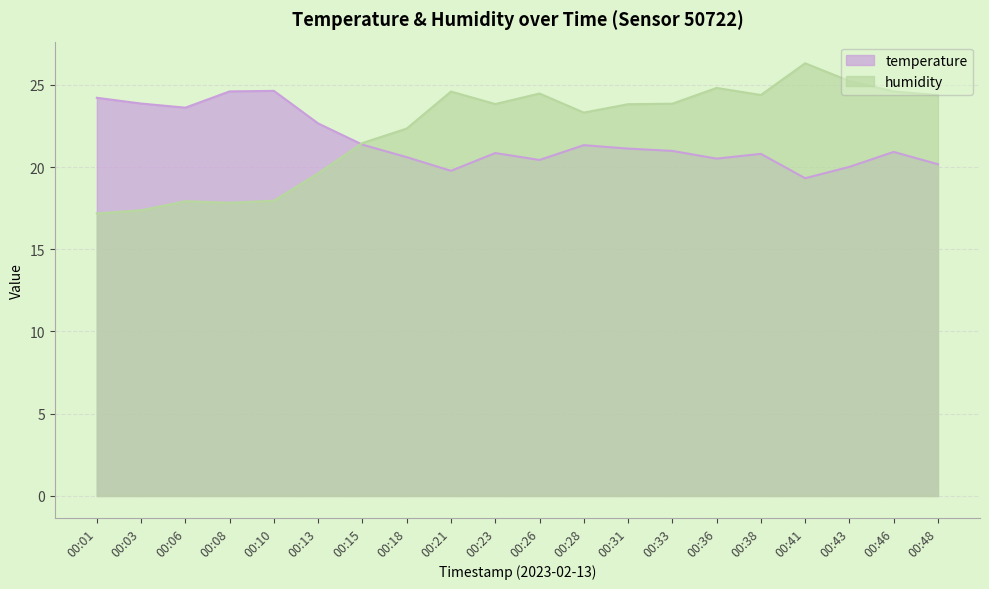

After their last crossing, which series has the higher values: humidity or temperature?

humidity